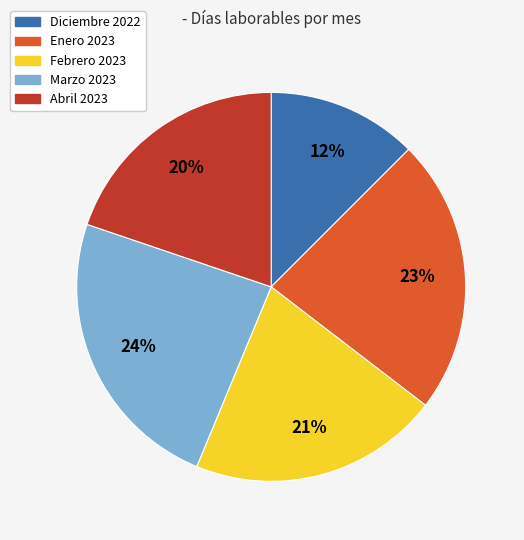

What percentage is the Abril 2023 slice, to the nearest percent?

20%